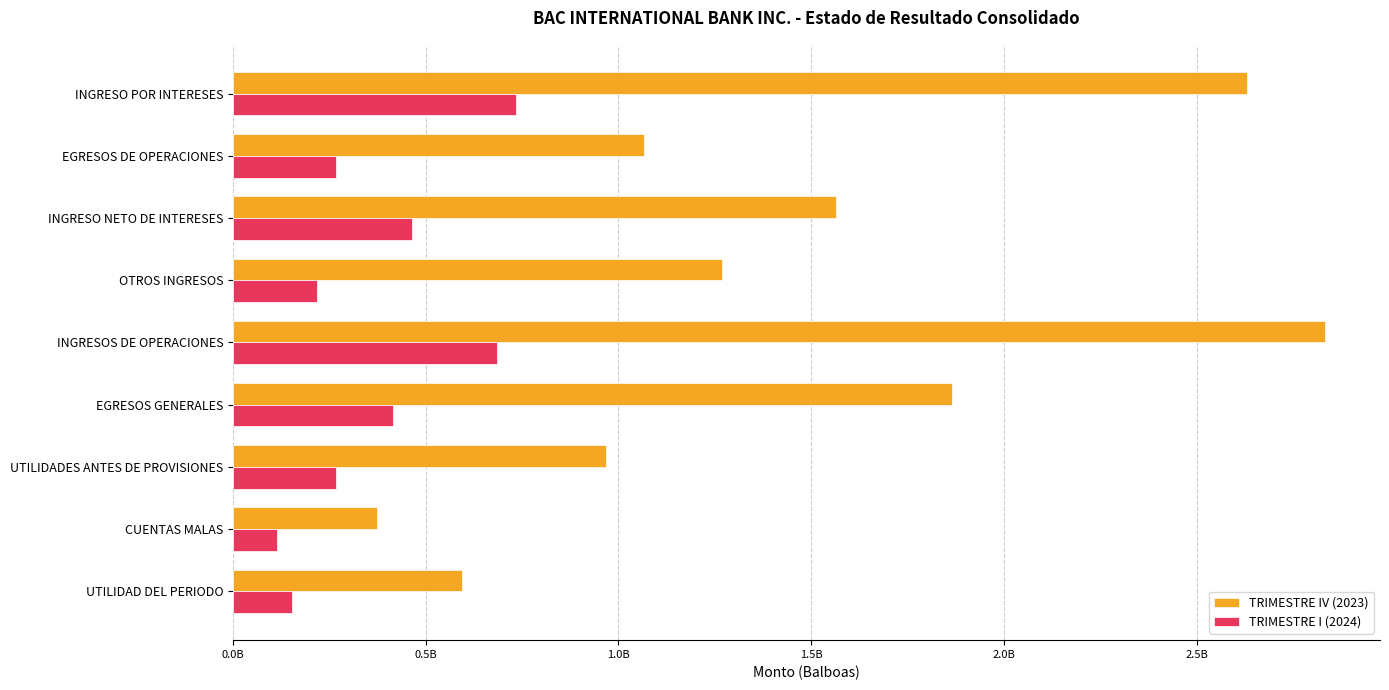

What are all the series names shown in the legend?

TRIMESTRE IV (2023), TRIMESTRE I (2024)